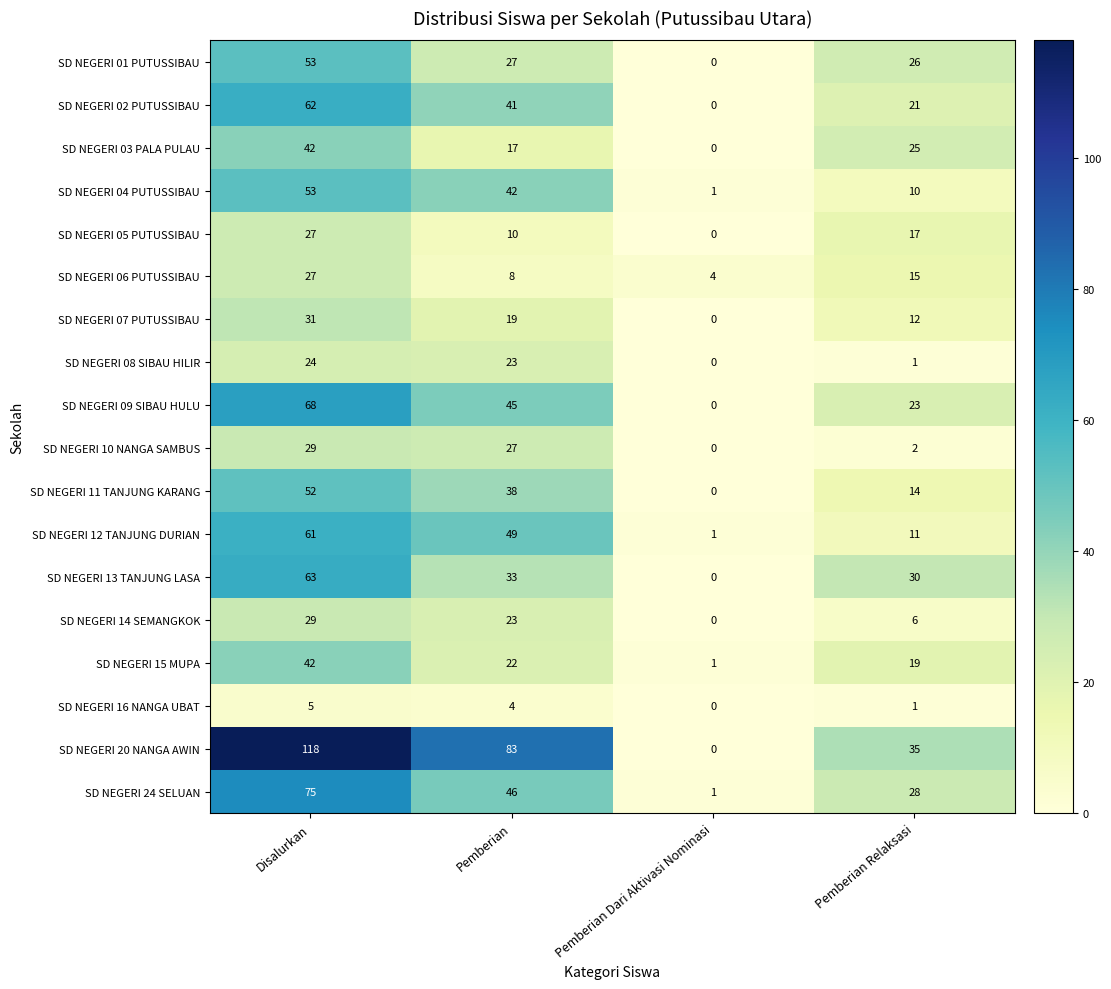

At which category is the sum across all series the highest?

Disalurkan